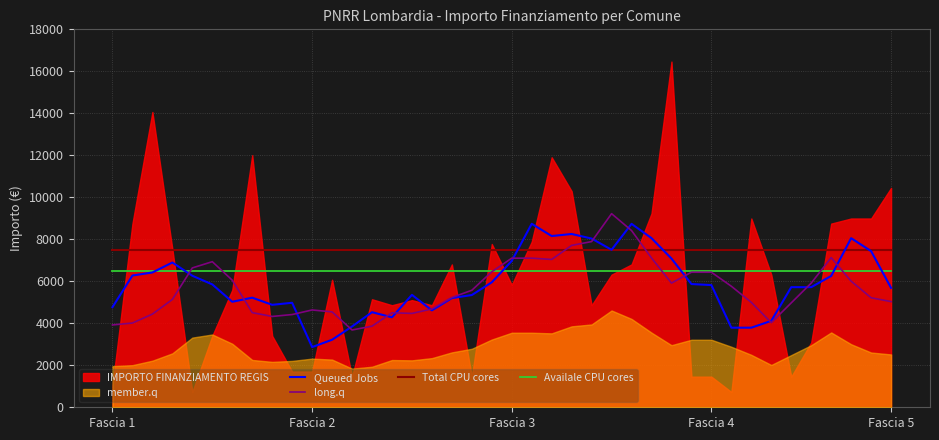

True or false: Availale CPU cores and Total CPU cores intersect in this chart.

False